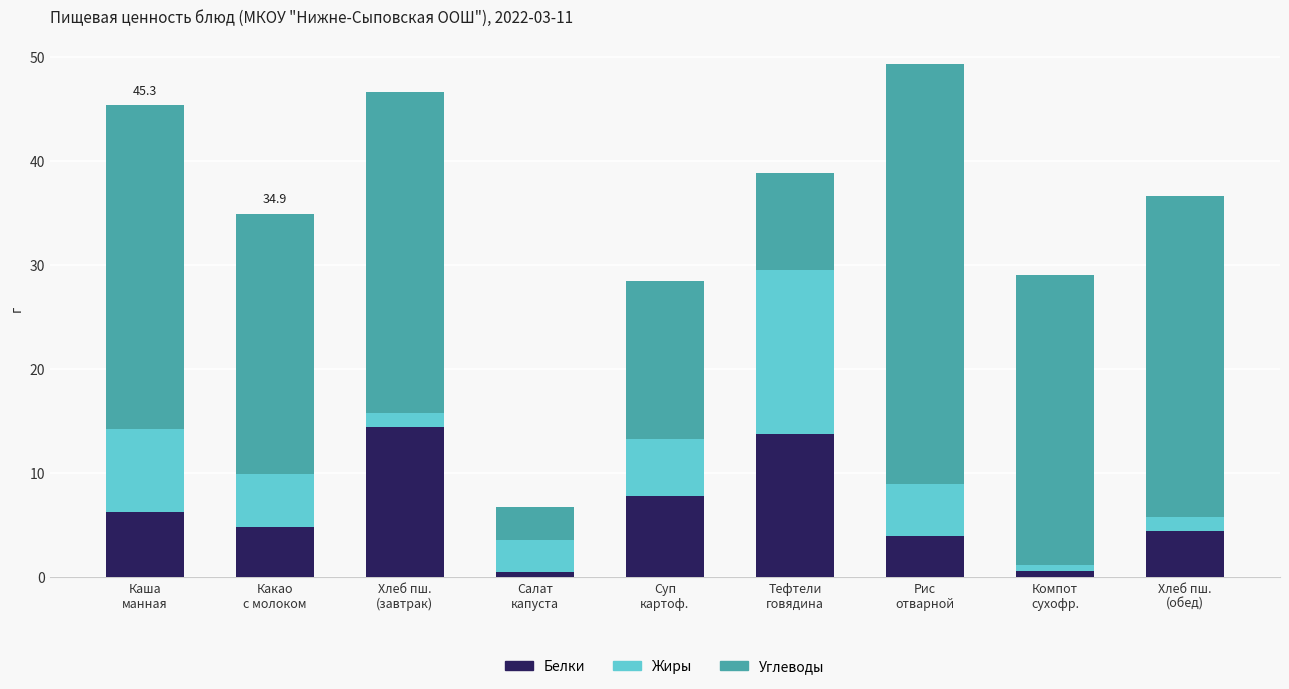

What is the average value of the Белки series?

6.3